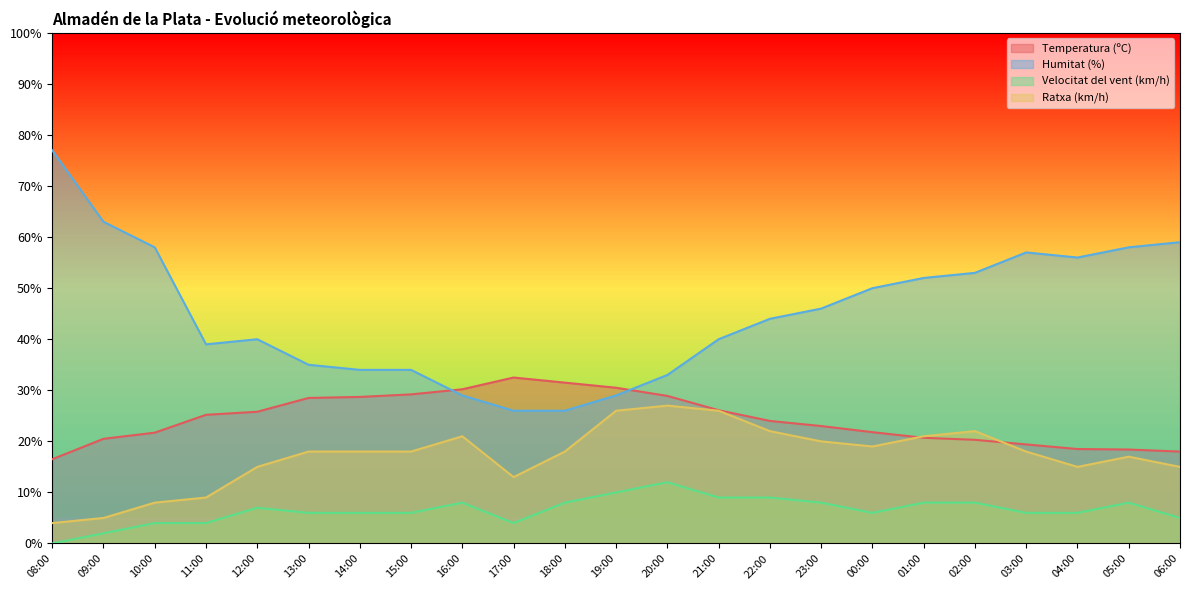

List the series in order of their peak value, highest first.

Humitat (%), Temperatura (ºC), Ratxa (km/h), Velocitat del vent (km/h)